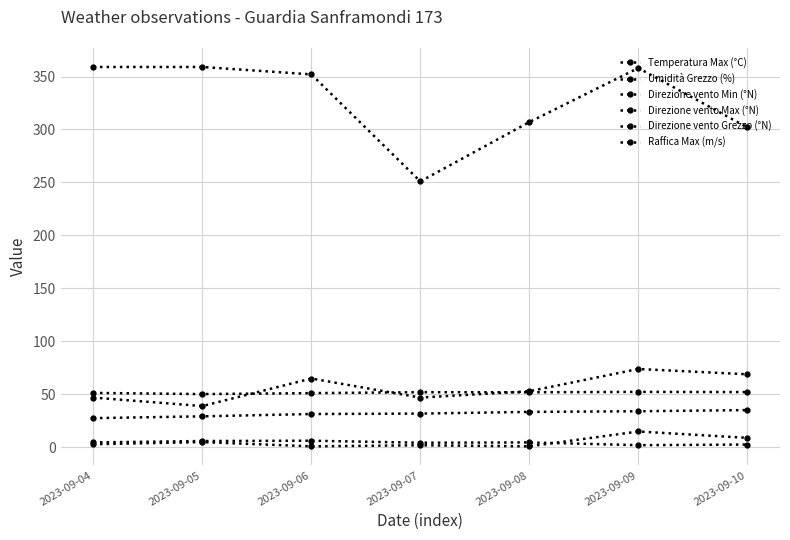

At which label does Direzione vento Grezzo (°N) reach its peak?

2023-09-09